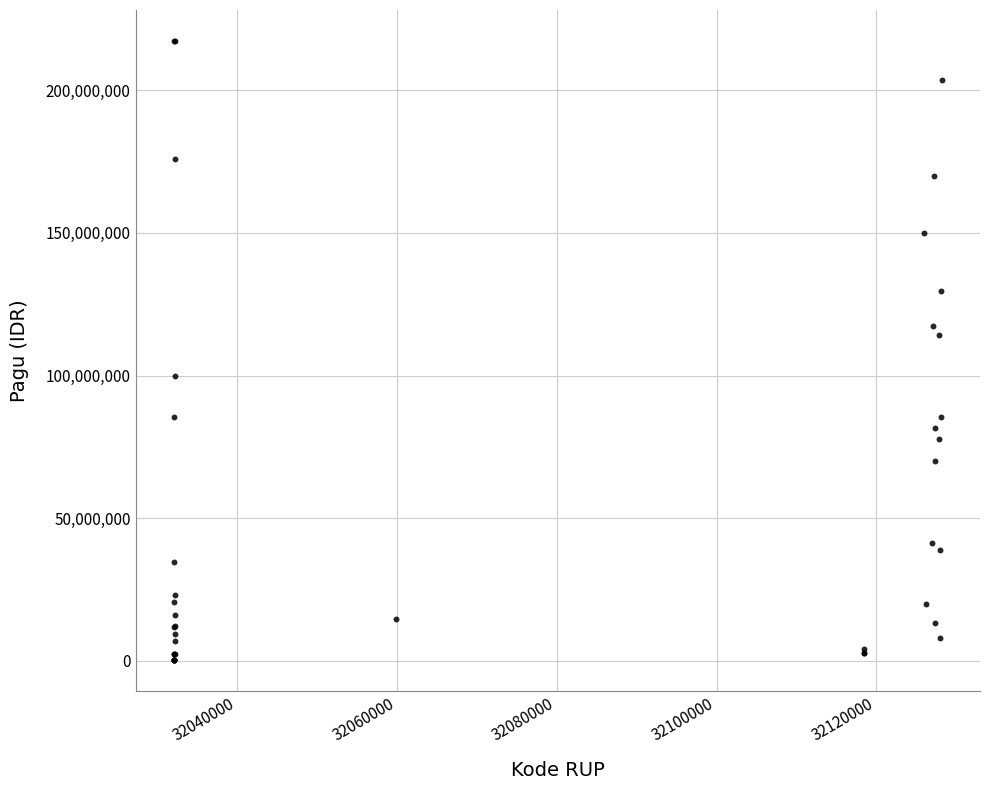

What Y value in the scatter plot is closest to 108830000?

114296000